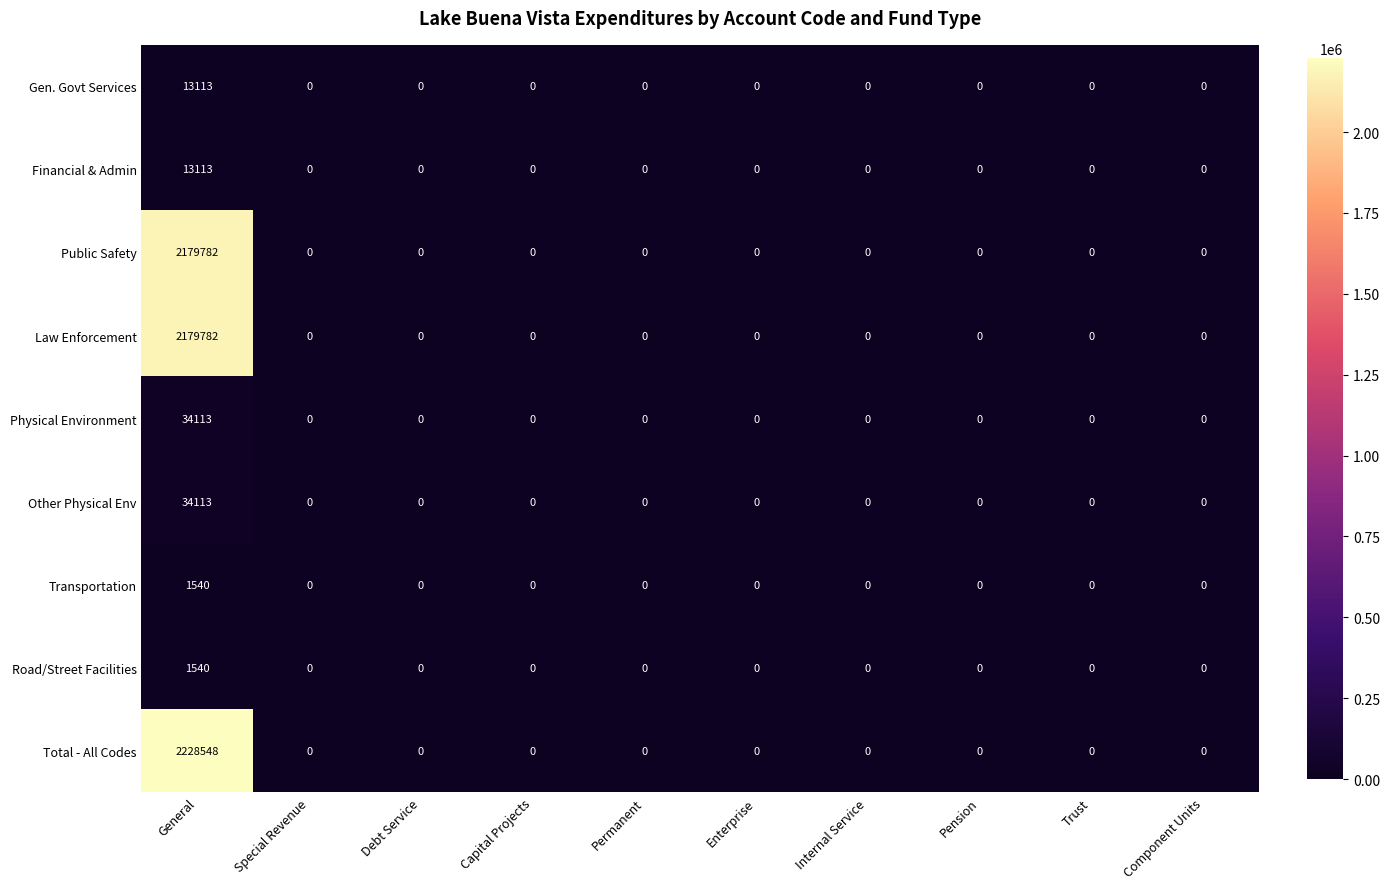

What is the sum of all Law Enforcement values?

2179782